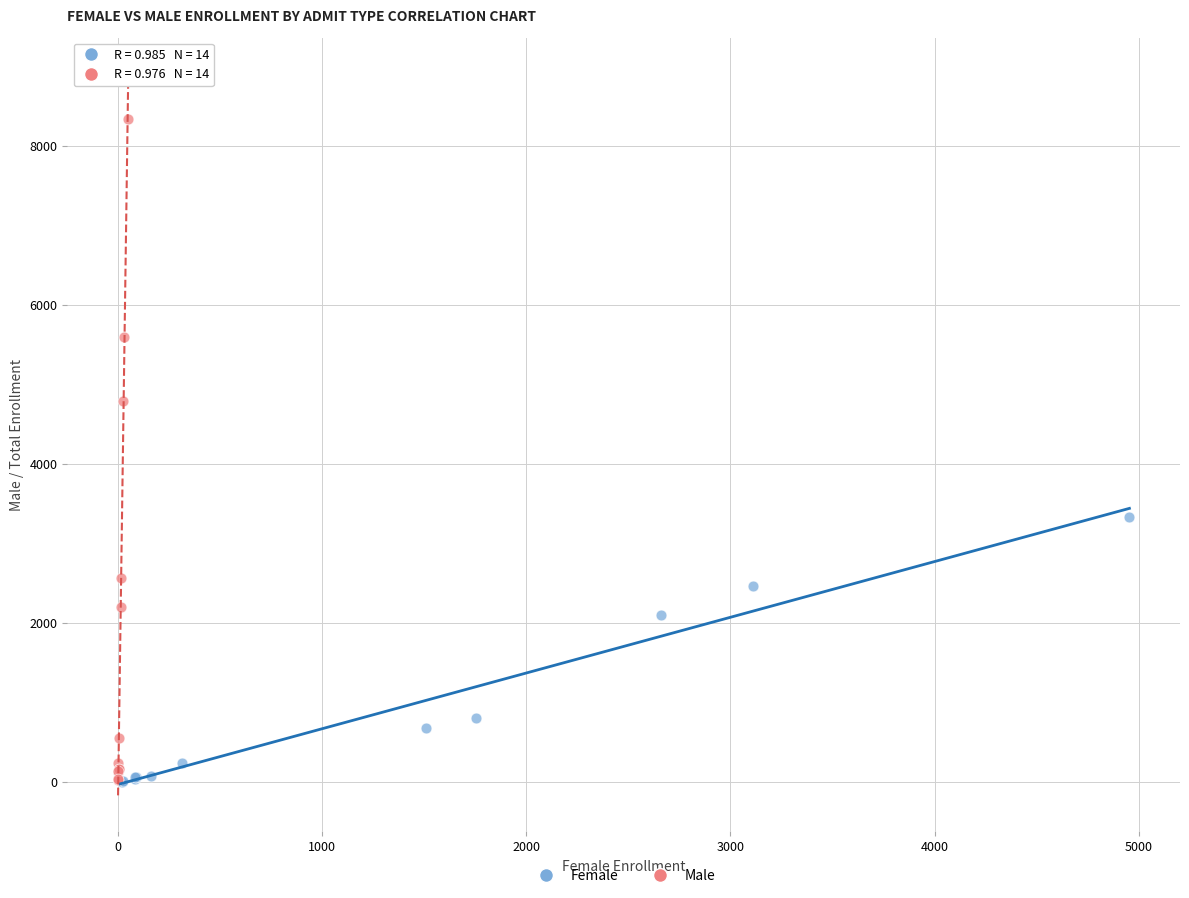

What are all the series names shown in the legend?

Female, Male